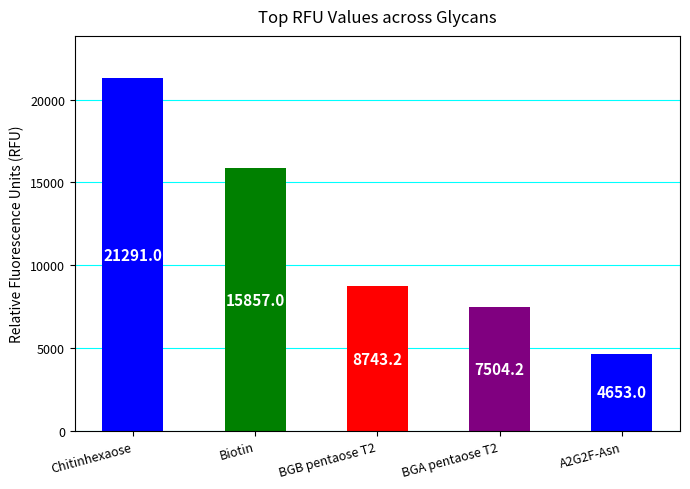

Where does the data first go above 8743?

Chitinhexaose